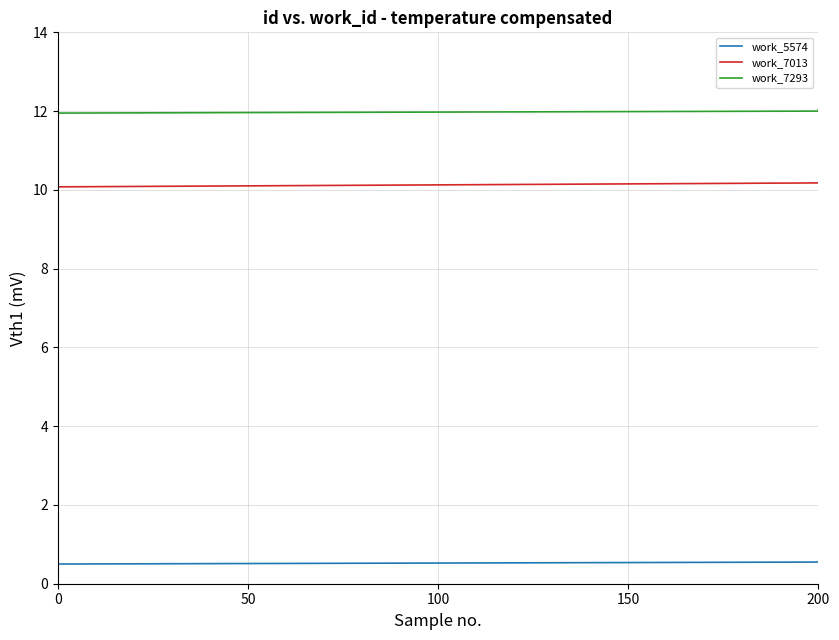

What is the sum of all work_7293 values?

36.0